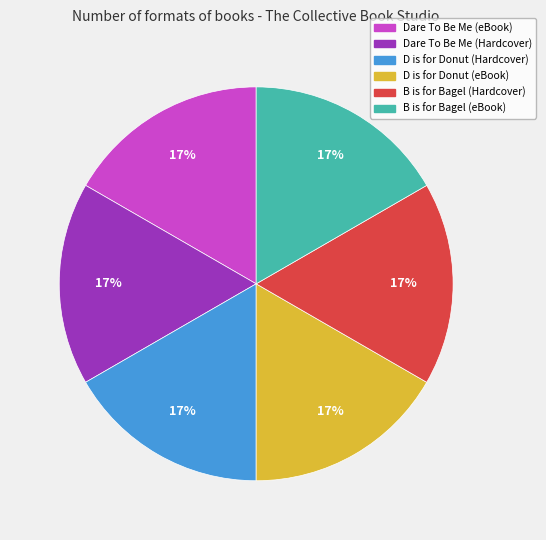

How many segments does this pie chart have?

6